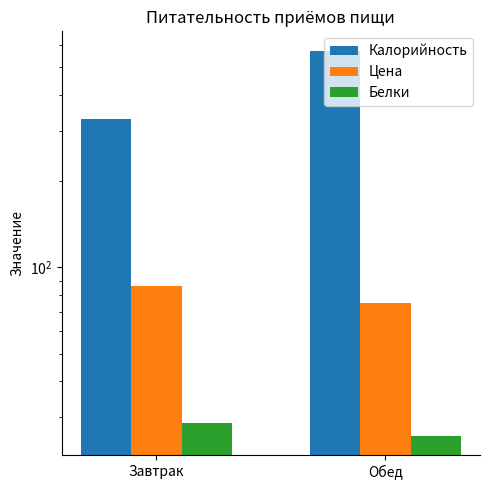

Which series has the widest spread of values?

Калорийность